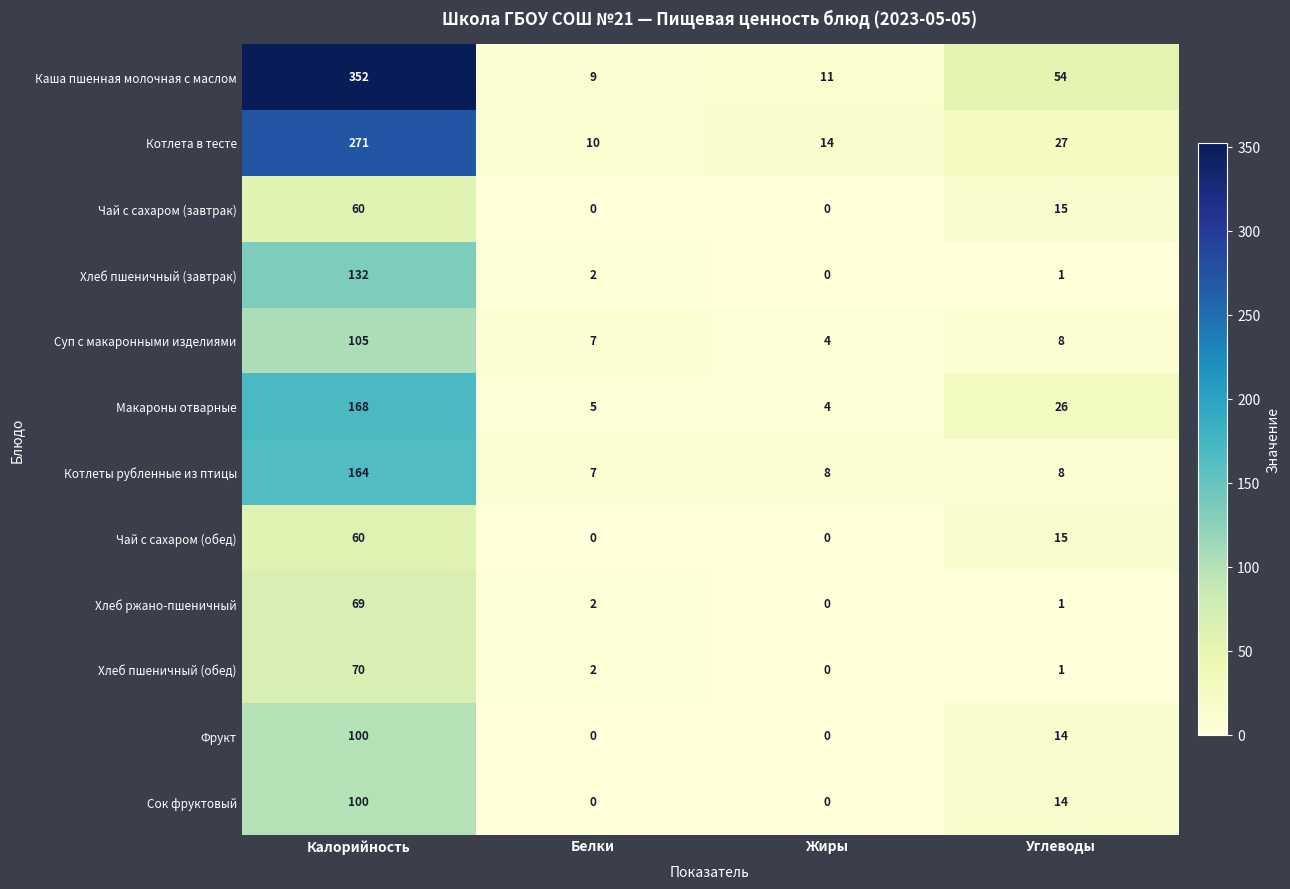

Is it true that Фрукт equals 0 at Жиры?

True